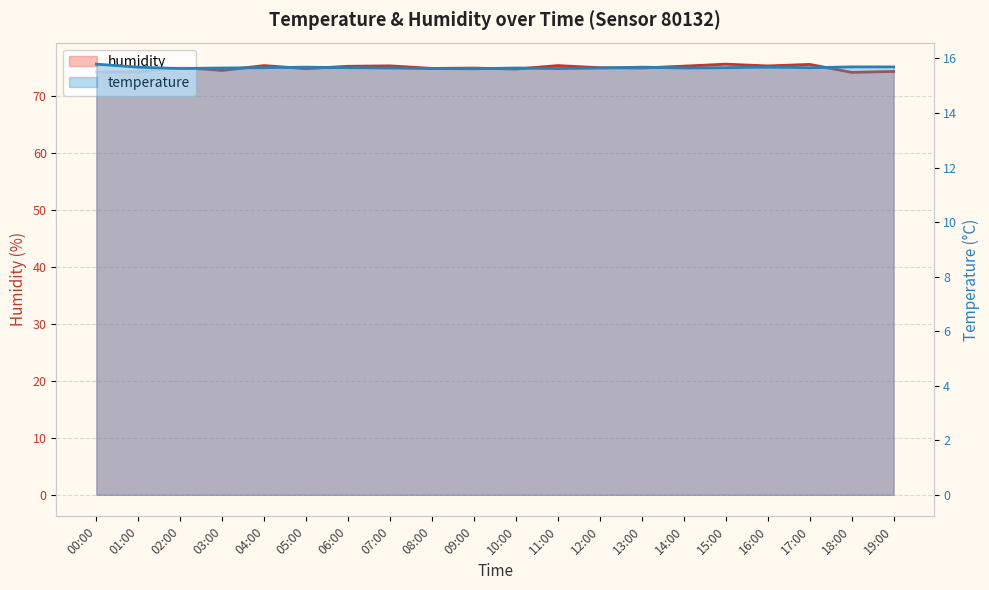

The value of humidity at 01:00 is 130.5. True or false?

False